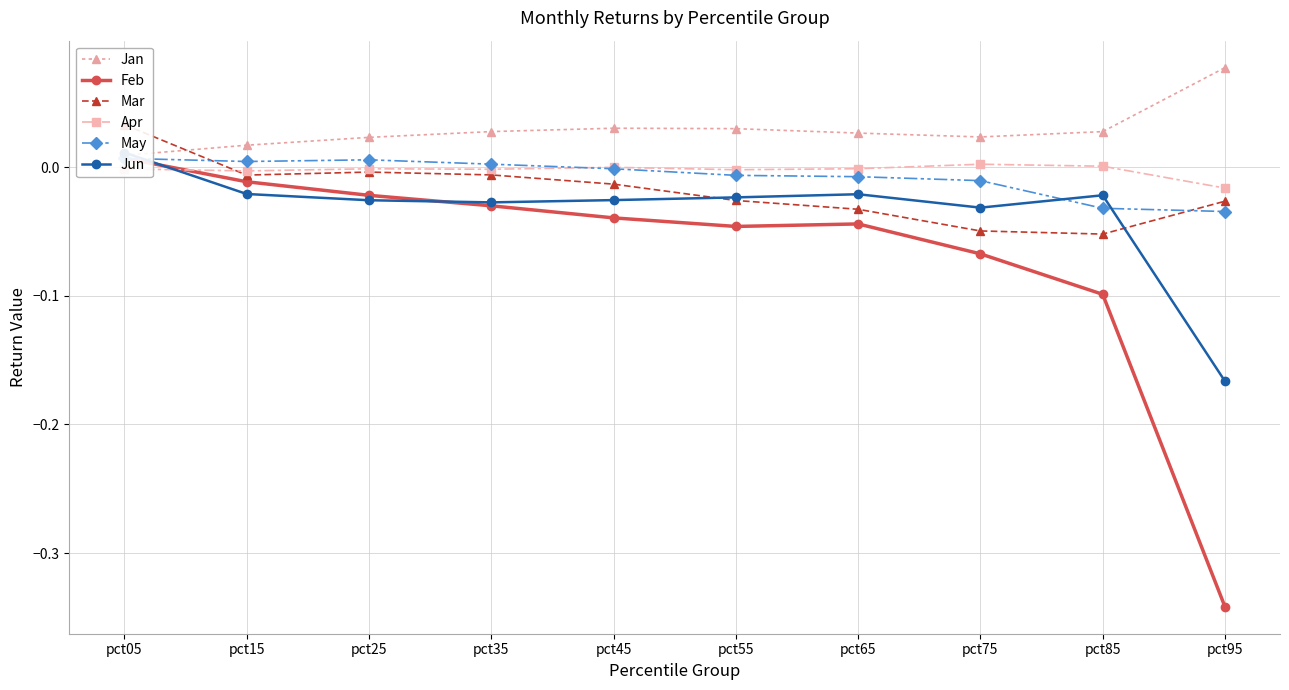

How many values in Mar are below zero?

9